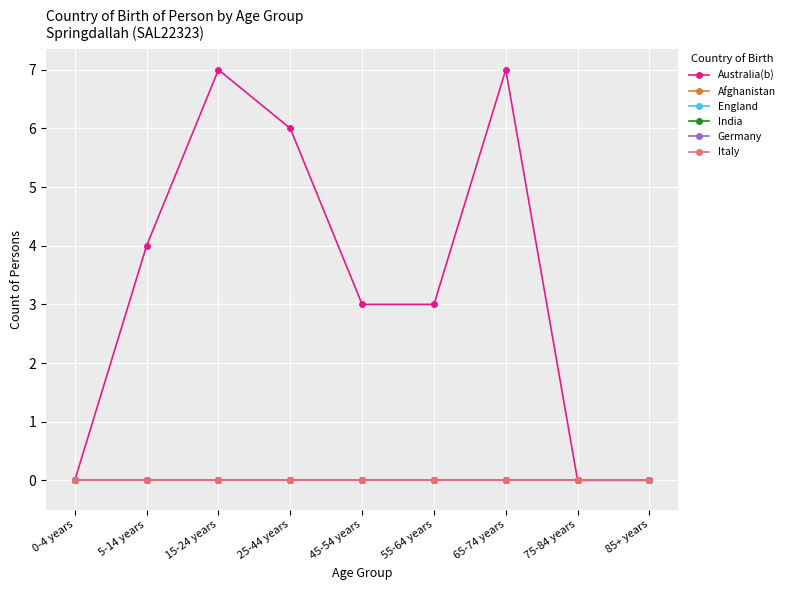

What is the total value across all series at 55-64 years?

3